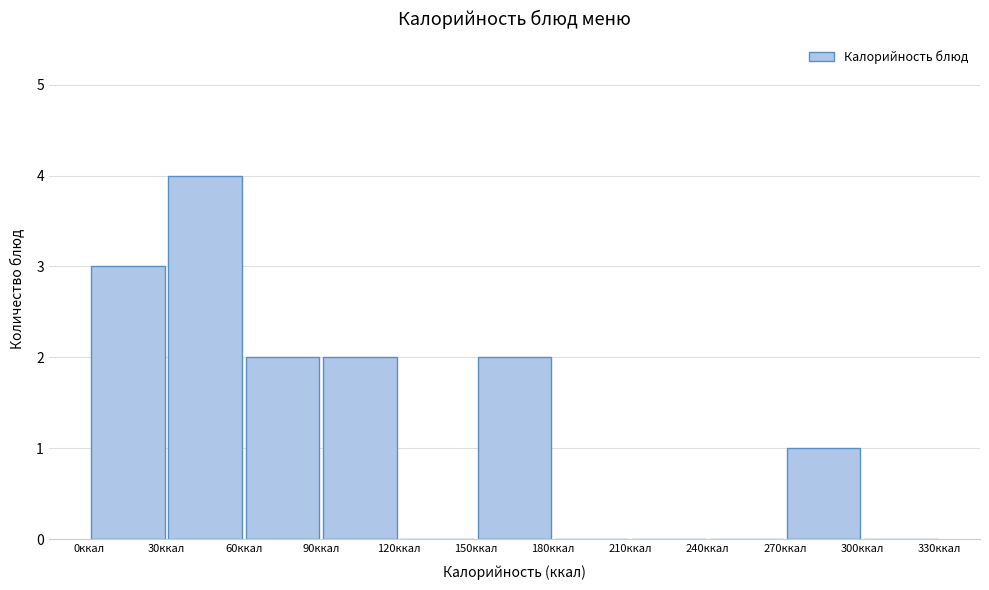

Reading left to right, list every bar in this chart as the range it spans on the x-axis followed by its height. The values are not printed on the chart, so give them approximately, as read against the axis.

0 to 30: 3
30 to 60: 4
60 to 90: 2
90 to 120: 2
120 to 150: 0
150 to 180: 2
180 to 210: 0
210 to 240: 0
240 to 270: 0
270 to 300: 1
300 to 330: 0